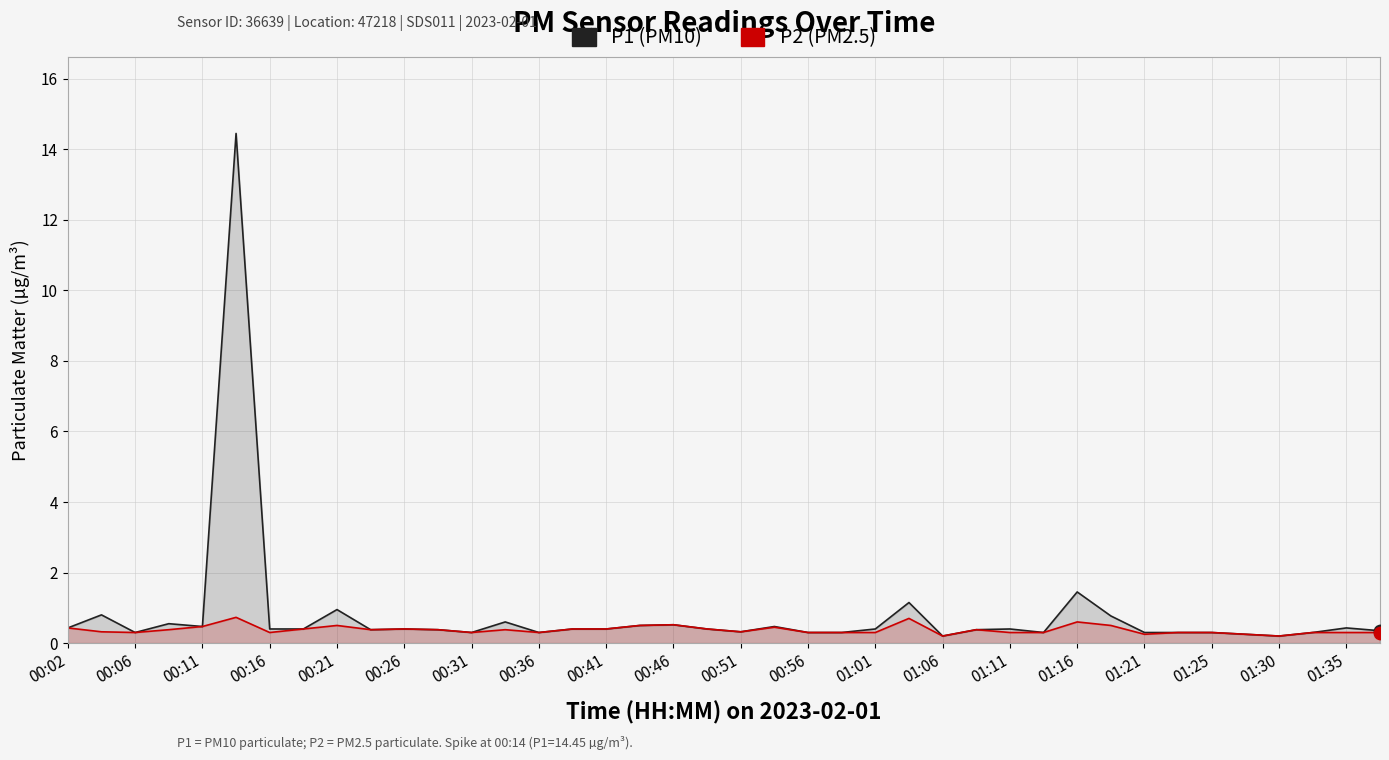

What are all the series names shown in the legend?

P1, P2